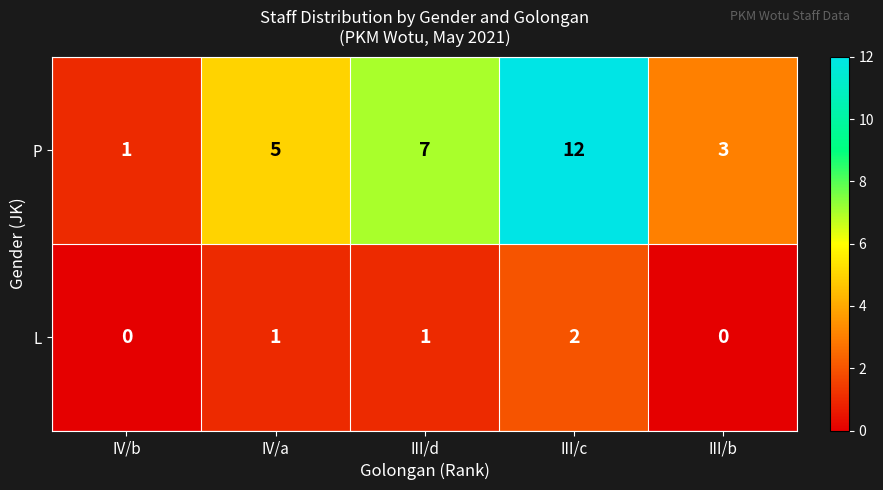

Rank the series at III/d from highest to lowest value.

P, L